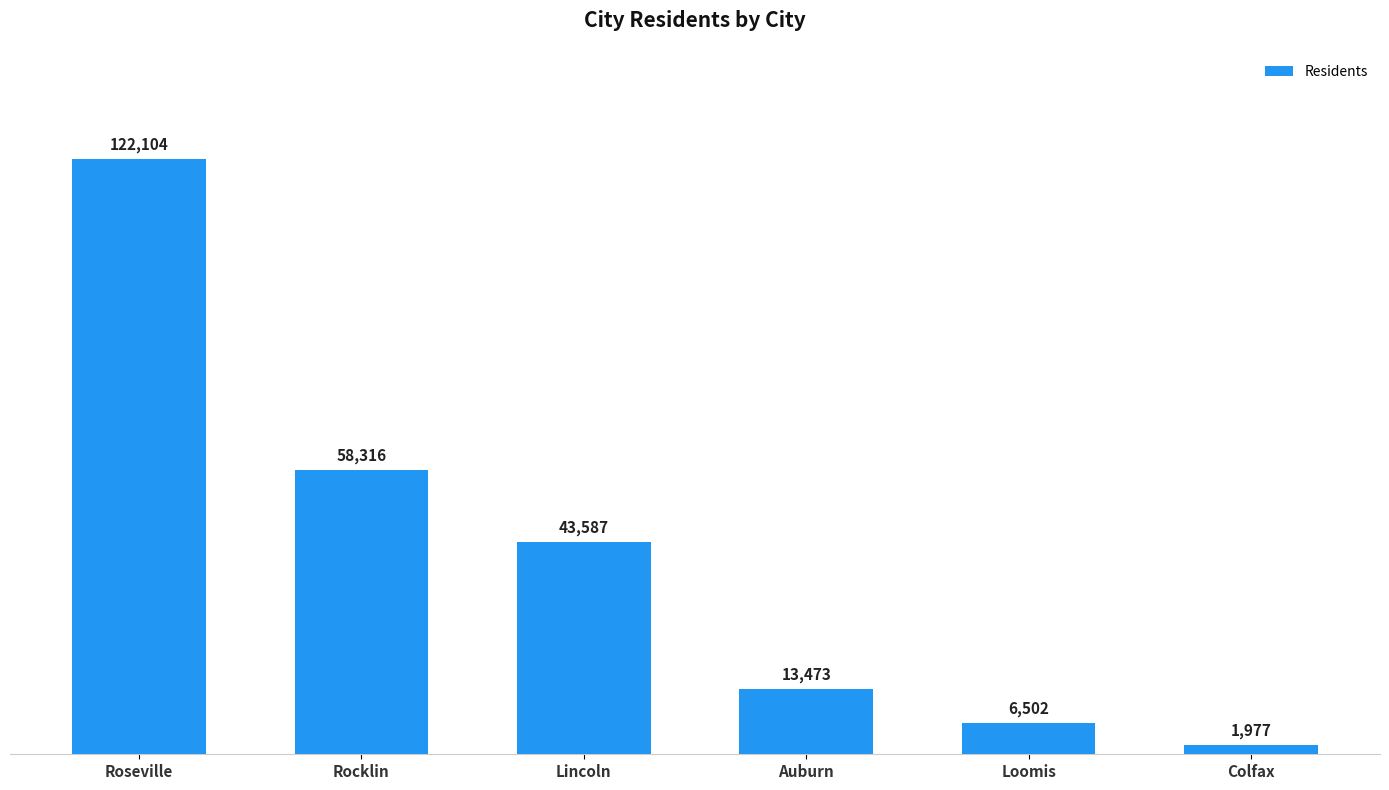

What is the difference between the values at Lincoln and Loomis?

37085